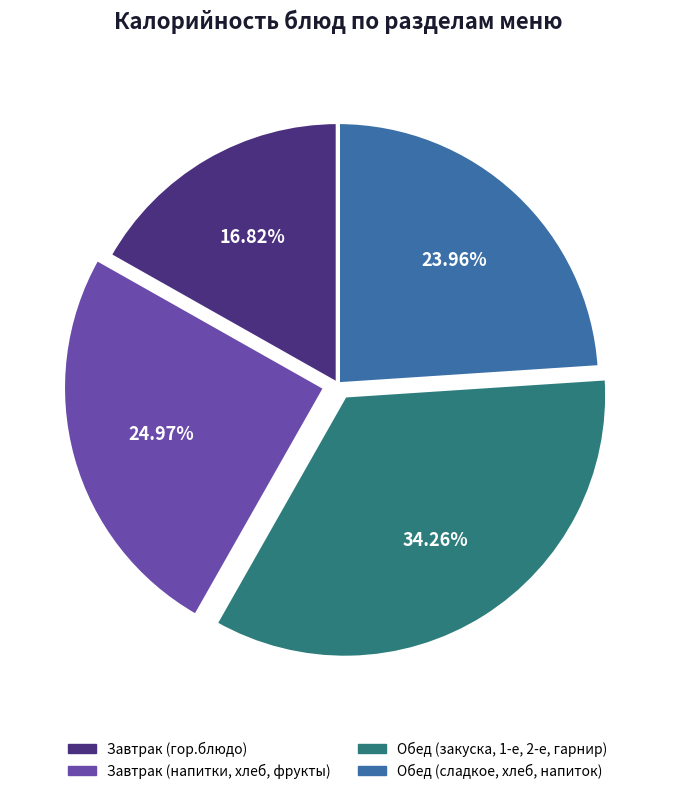

Between Завтрак (напитки, хлеб, фрукты) and Обед (закуска, 1-е, 2-е, гарнир), which is larger?

Обед (закуска, 1-е, 2-е, гарнир)